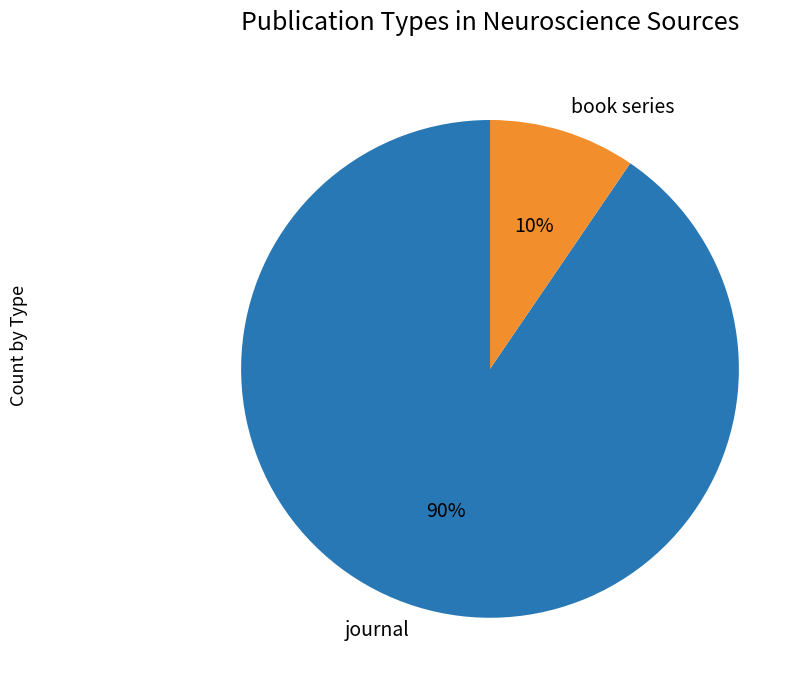

Is the sum of book series and journal greater than half?

Yes